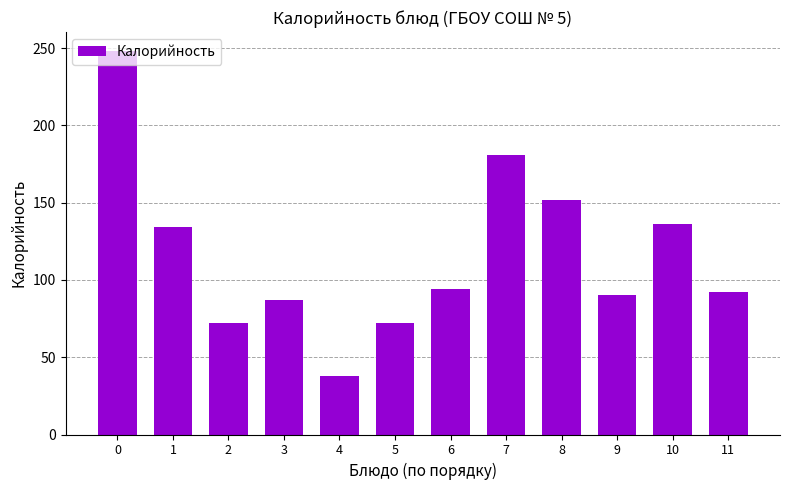

The value at 8 is 151.5. True or false?

True